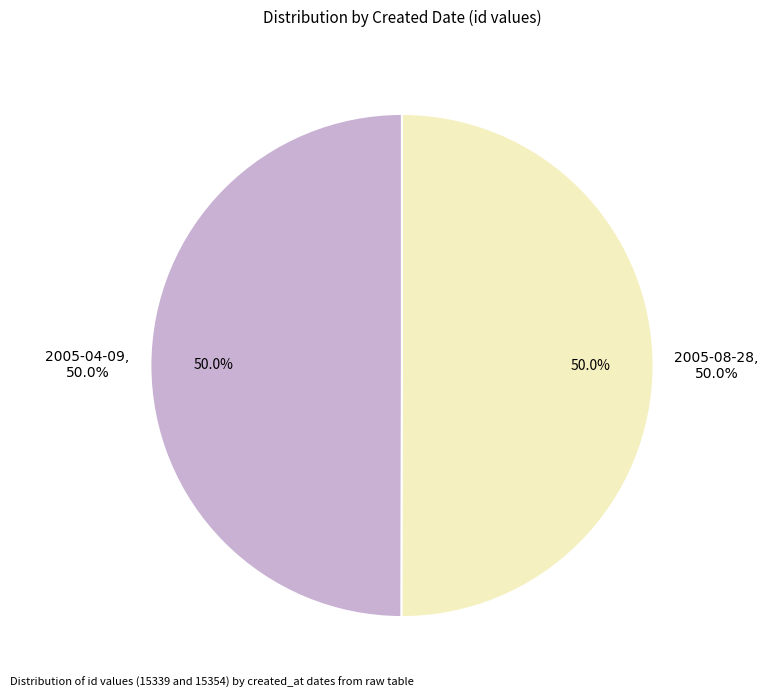

What is the largest slice in the pie chart?

2005-08-28